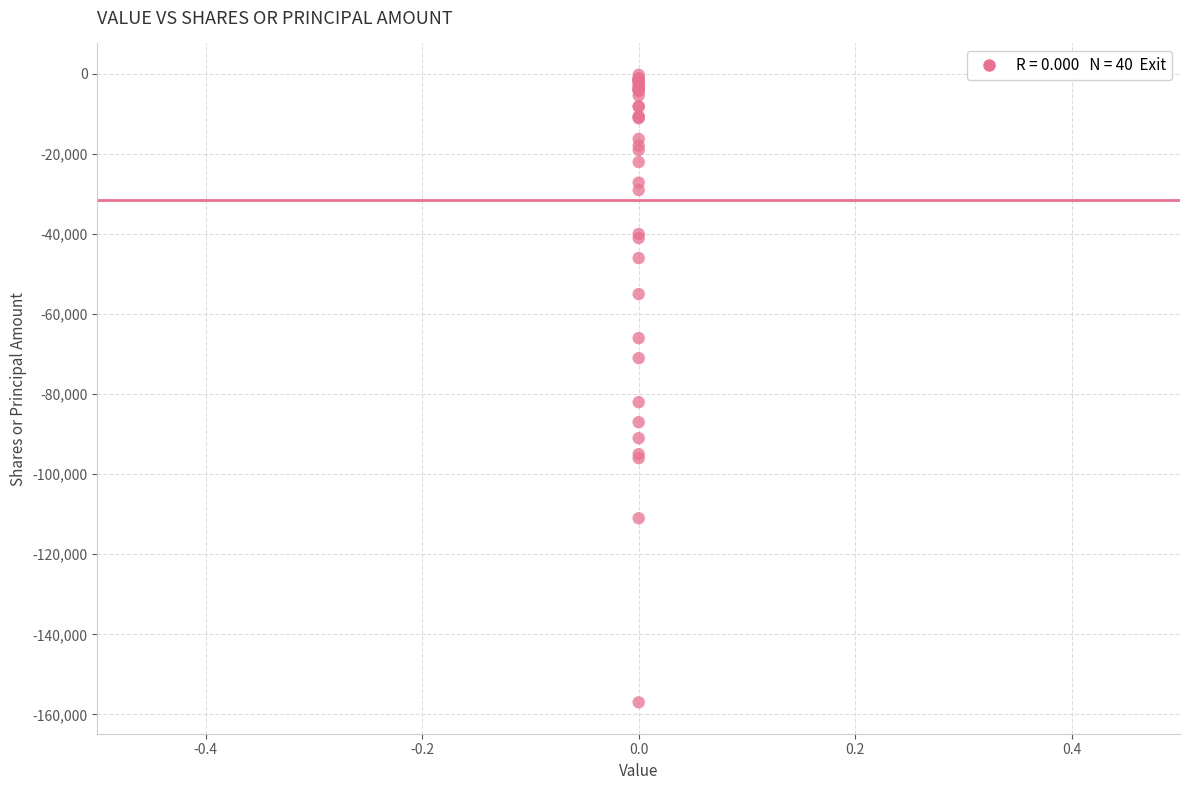

What Y value in the scatter plot is closest to -78605?

-82000